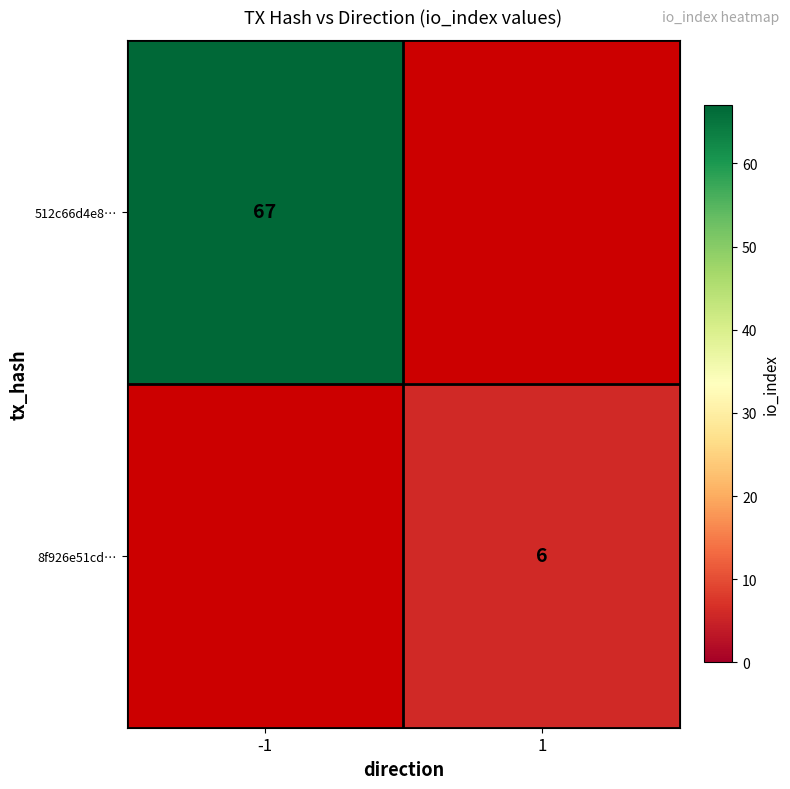

The value of 512c66d4e8… at -1 is 67. True or false?

True